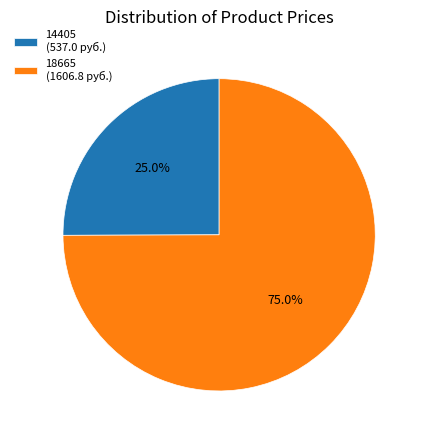

Combined, do 18665 and 14405 account for over 50%?

Yes